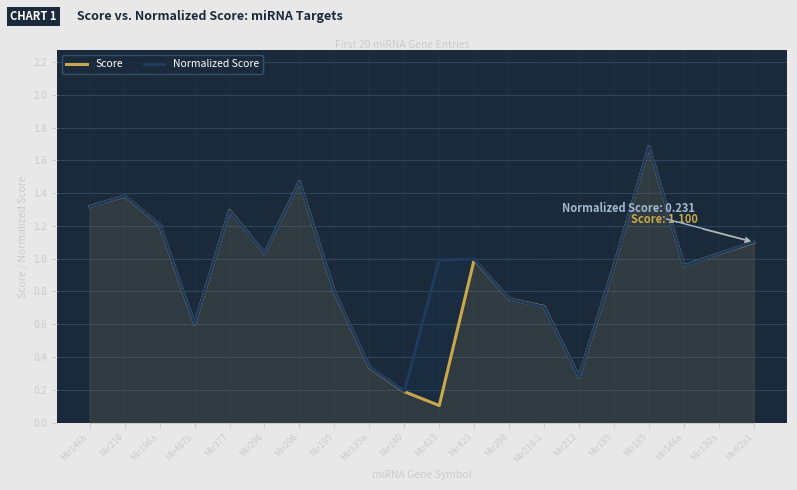

Rank the series by their maximum value, from highest to lowest.

Score, Normalized Score